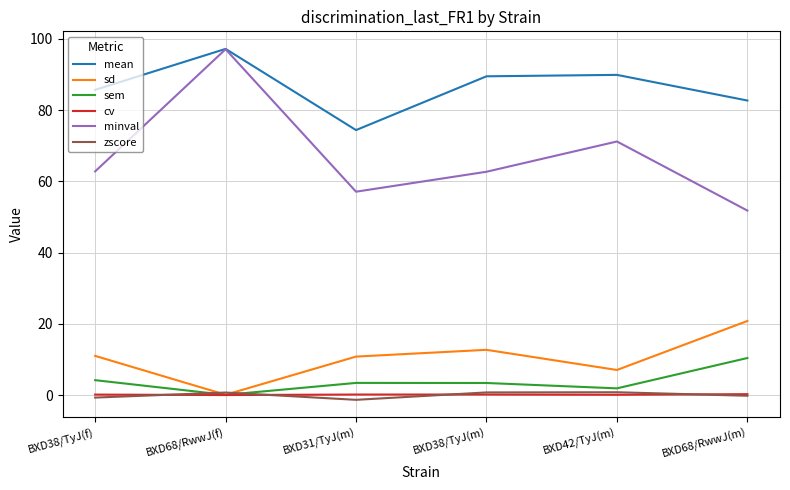

The value of cv at BXD68/RwwJ(f) is 0.0. True or false?

True